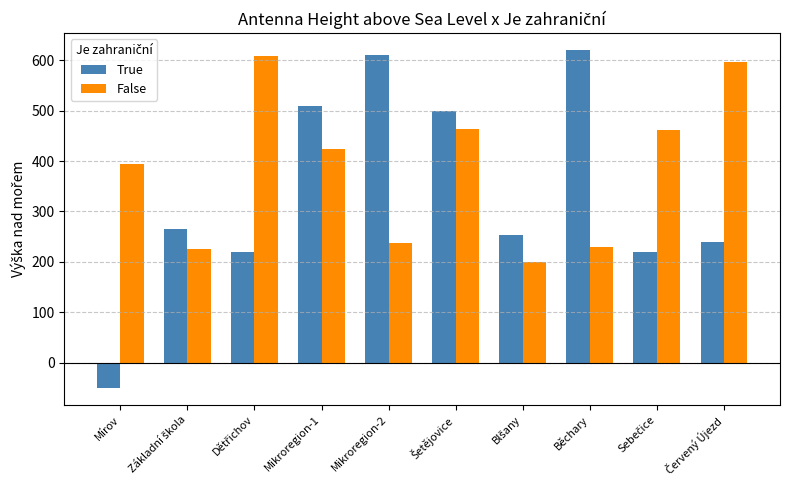

Which series has the largest total across all categories?

False